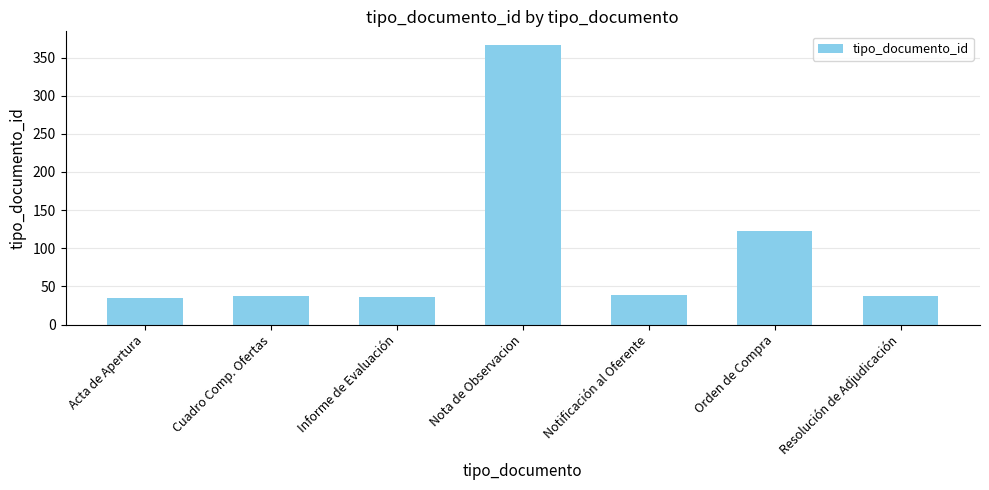

What is the change in value from Cuadro Comp. Ofertas to Nota de Observacion?

+328